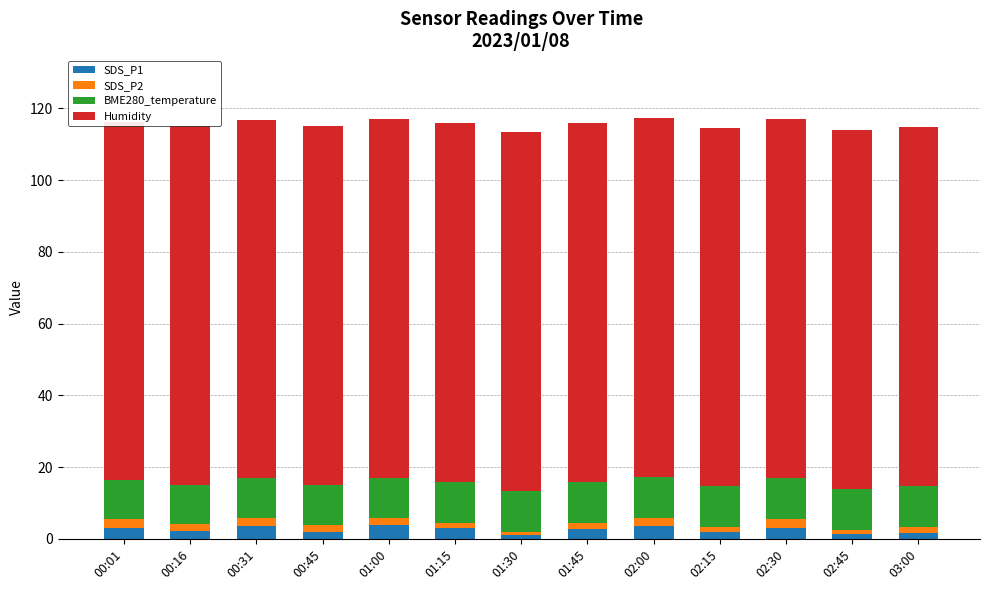

Are the bars horizontal?

No